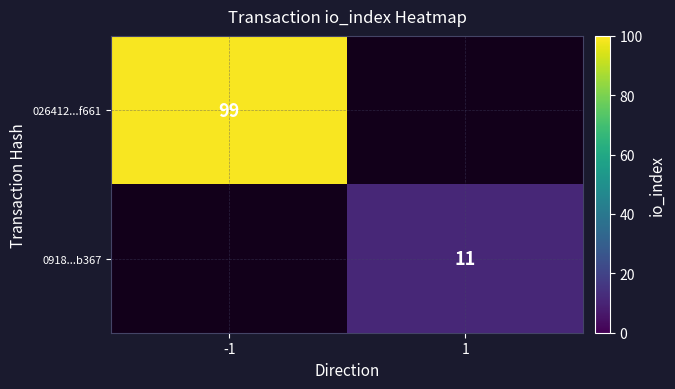

The value of 026412...f661 at -1 is 99. True or false?

True